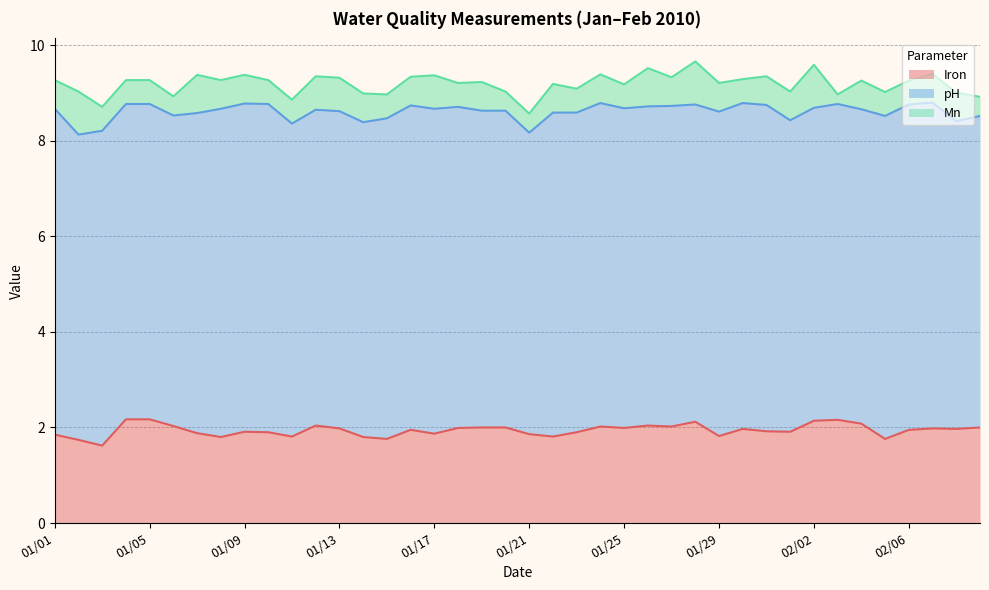

Reading left to right, extract all data points from this chart.

Iron: 1.9	1.7	1.6	2.2	2.2	2.0	1.9	1.8	1.9	1.9	1.8	2.0	2.0	1.8	1.8	1.9	1.9	2.0	2.0	2.0	1.9	1.8	1.9	2.0	2.0	2.0	2.0	2.1	1.8	2.0	1.9	1.9	2.1	2.2	2.1	1.8	1.9	2.0	2.0	2.0
pH: 6.8	6.4	6.6	6.6	6.6	6.5	6.7	6.9	6.9	6.9	6.5	6.6	6.6	6.6	6.7	6.8	6.8	6.7	6.6	6.6	6.3	6.8	6.7	6.8	6.7	6.7	6.7	6.6	6.8	6.8	6.8	6.5	6.5	6.6	6.6	6.8	6.8	6.8	6.4	6.5
Mn: 0.6	0.9	0.5	0.5	0.5	0.4	0.8	0.6	0.6	0.5	0.5	0.7	0.7	0.6	0.5	0.6	0.7	0.5	0.6	0.4	0.4	0.6	0.5	0.6	0.5	0.8	0.6	0.9	0.6	0.5	0.6	0.6	0.9	0.2	0.6	0.5	0.5	0.6	0.6	0.4